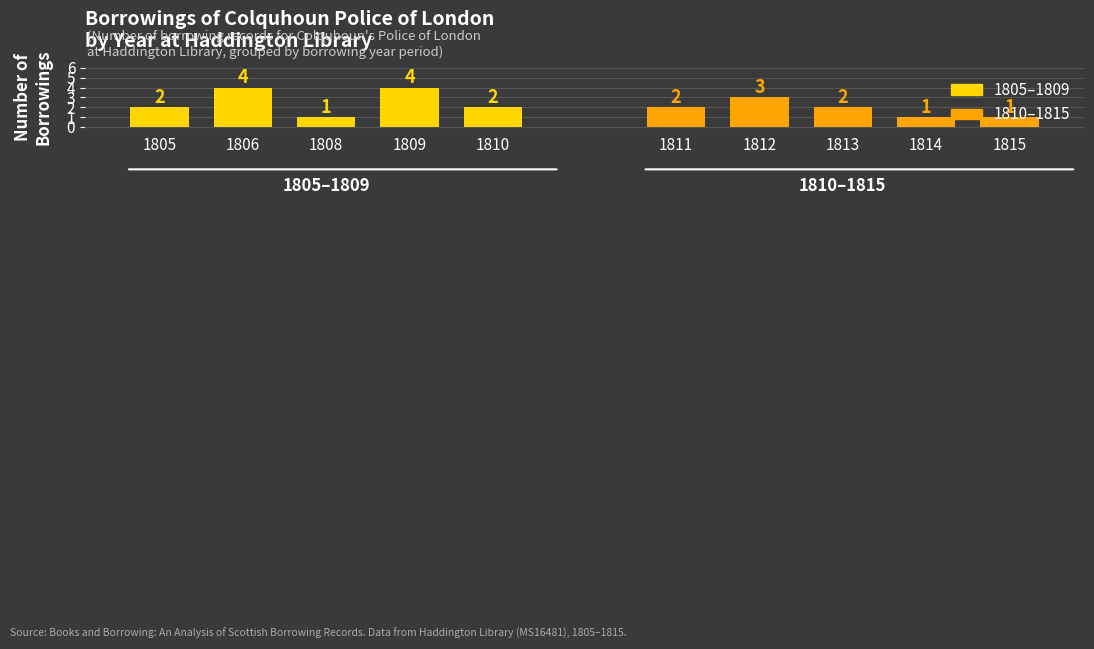

Read the 1805–1809 value at 1809.

4